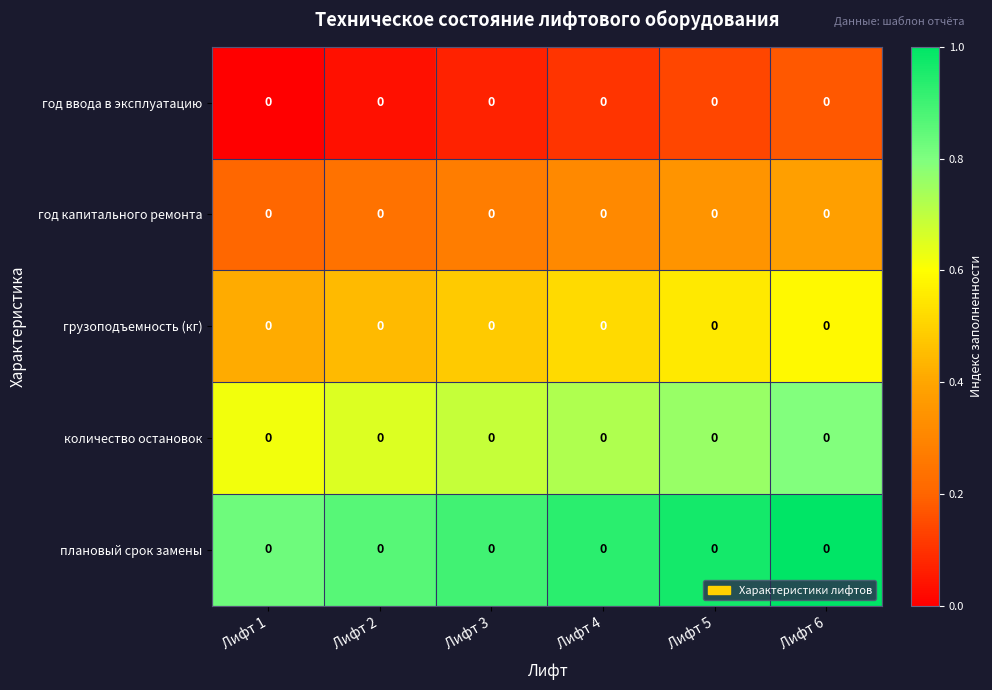

Rank the series by their maximum value, from lowest to highest.

год ввода в эксплуатацию, год капитального ремонта, грузоподъемность (кг), количество остановок, плановый срок замены